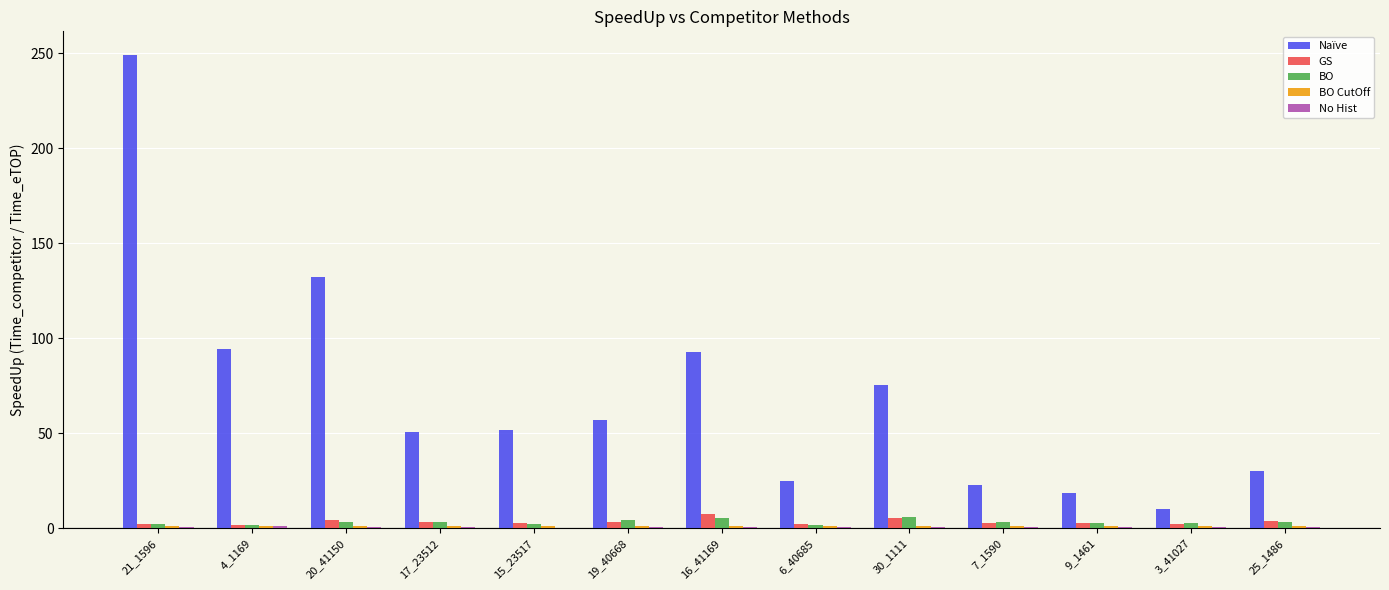

At which label is Naïve closest to 129?

20_41150